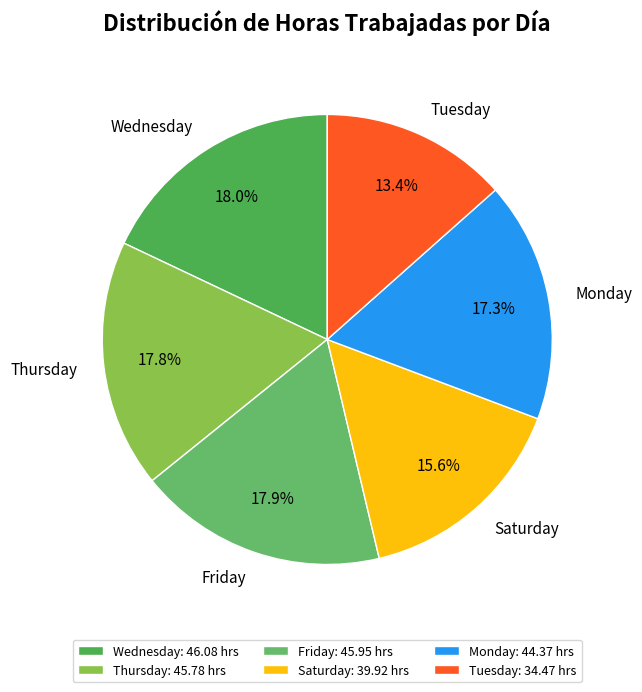

Between Monday and Friday, which is larger?

Friday